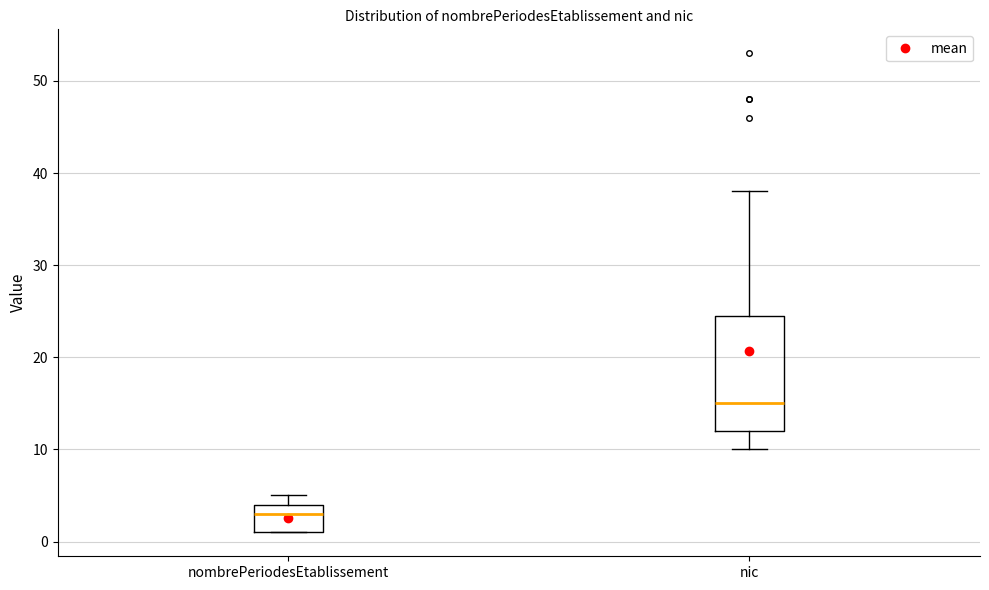

Which box's median line is the highest?

nic